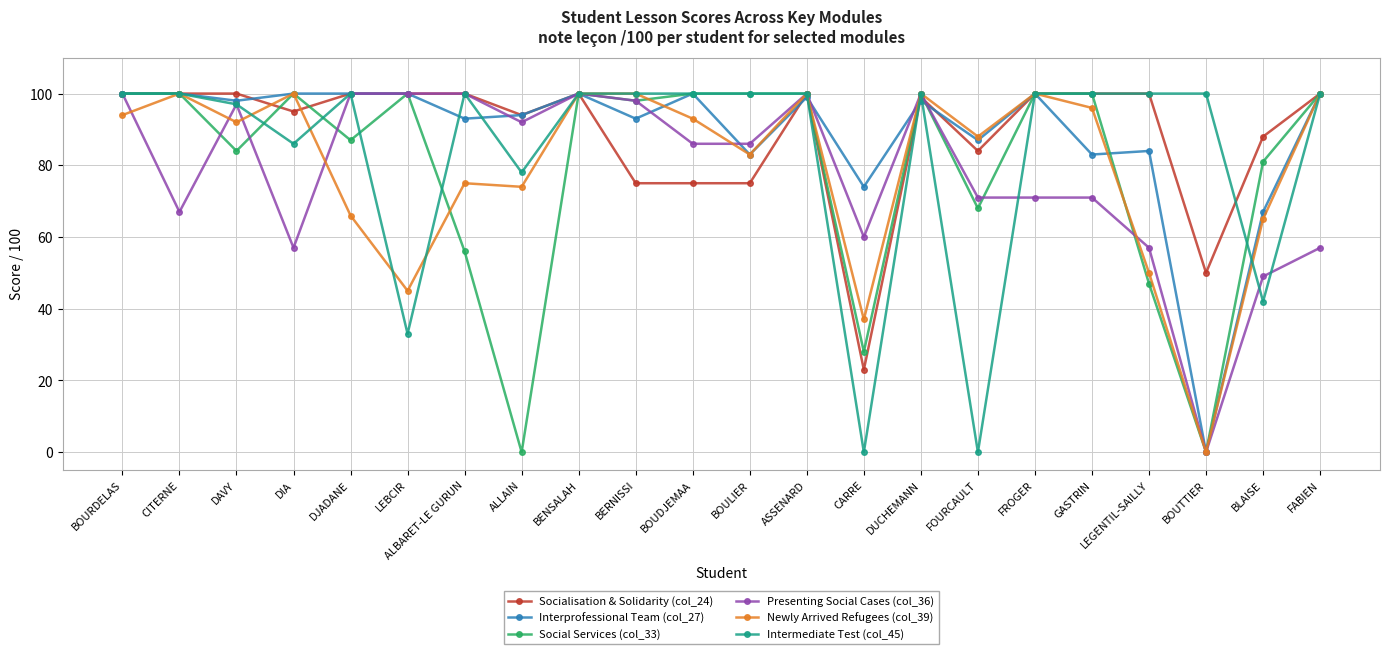

The Presenting Social Cases (col_36) series shows 137 at DJADANE. True or false?

False